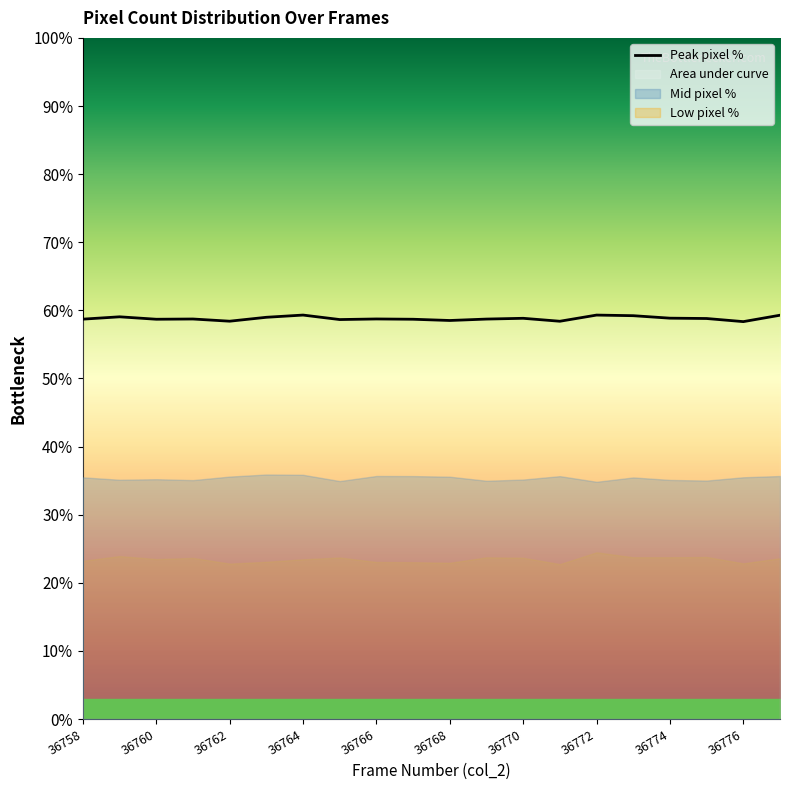

How many interior local peaks (higher than both neighbors) does the data have?

6